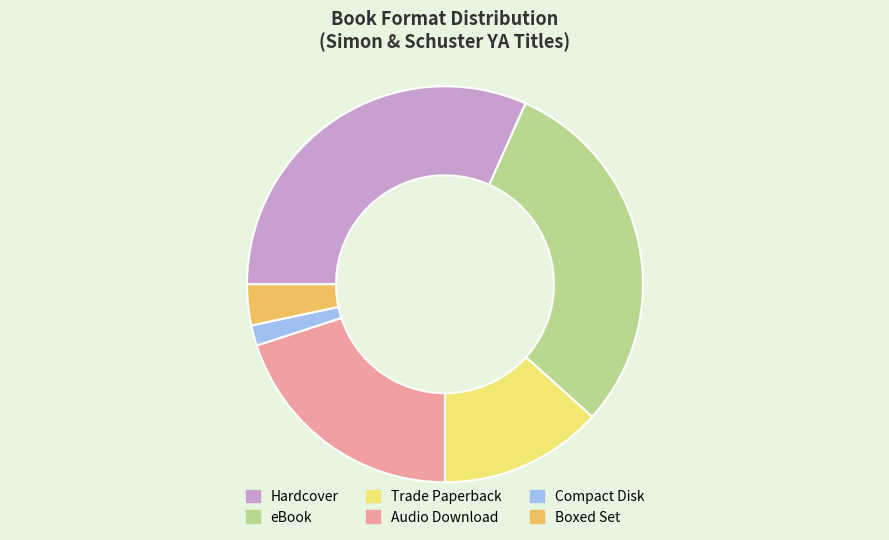

Rank the categories by value from lowest to highest.

Compact Disk, Boxed Set, Trade Paperback, Audio Download, eBook, Hardcover